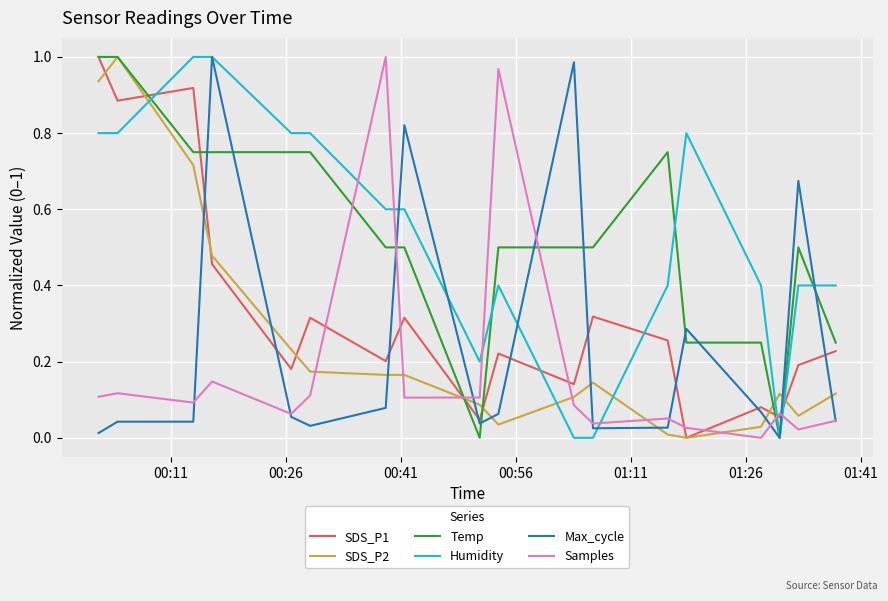

How many intersections are there between SDS_P2 and Samples?

6